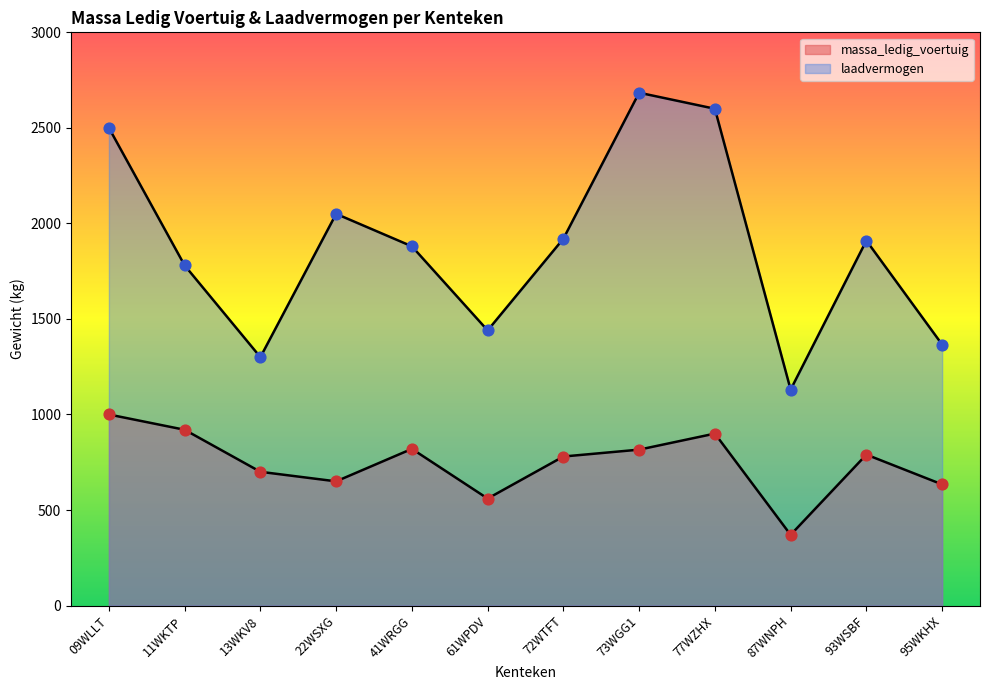

What is the total value across all series at 95WKHX?

2000